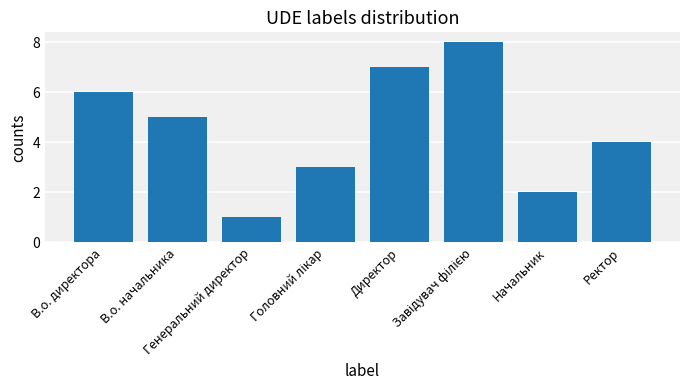

What is the change in value from В.о. директора to В.о. начальника?

-1